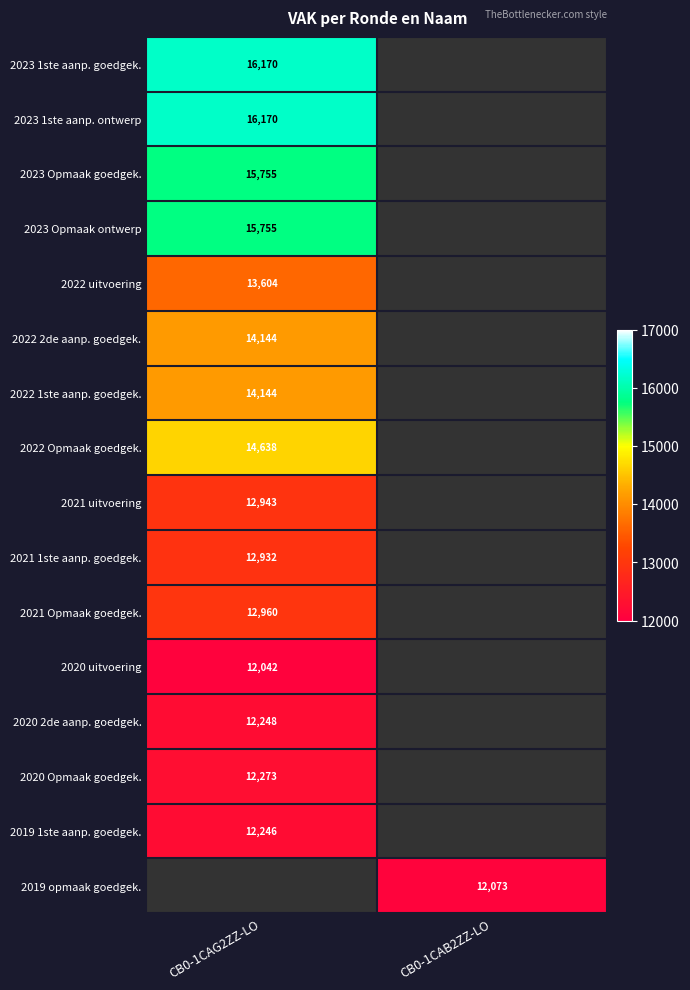

True or false: 2022 uitvoering has a value of 13604 at CB0-1CAG2ZZ-LO.

True